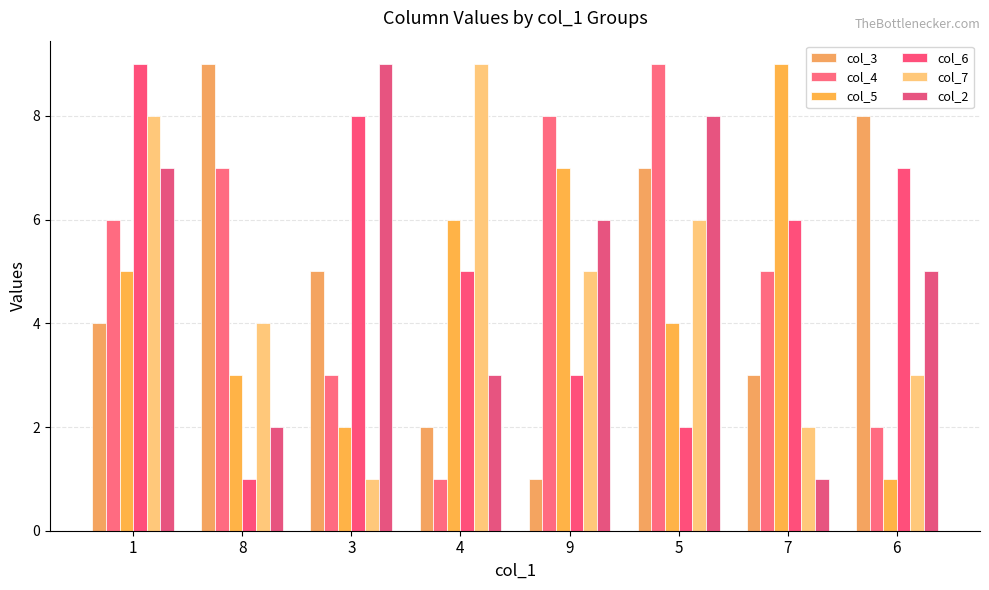

Does the chart contain stacked bars?

No